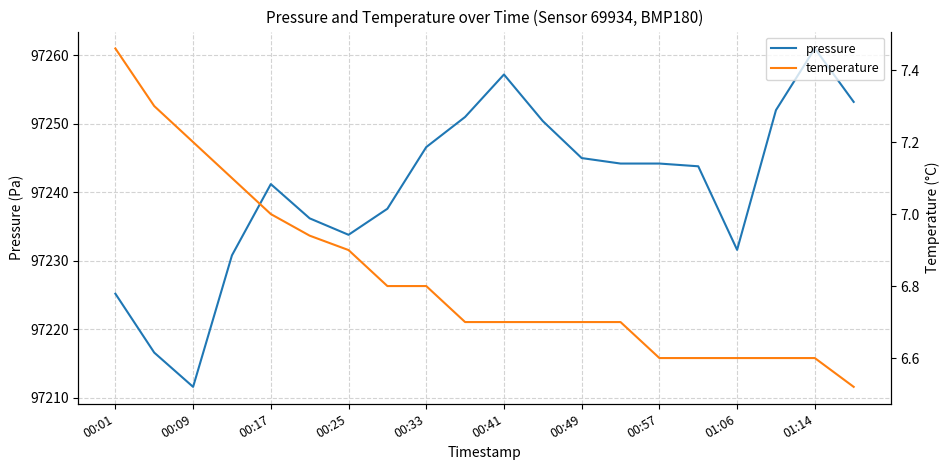

The pressure series shows 156444.1 at 01:14. True or false?

False